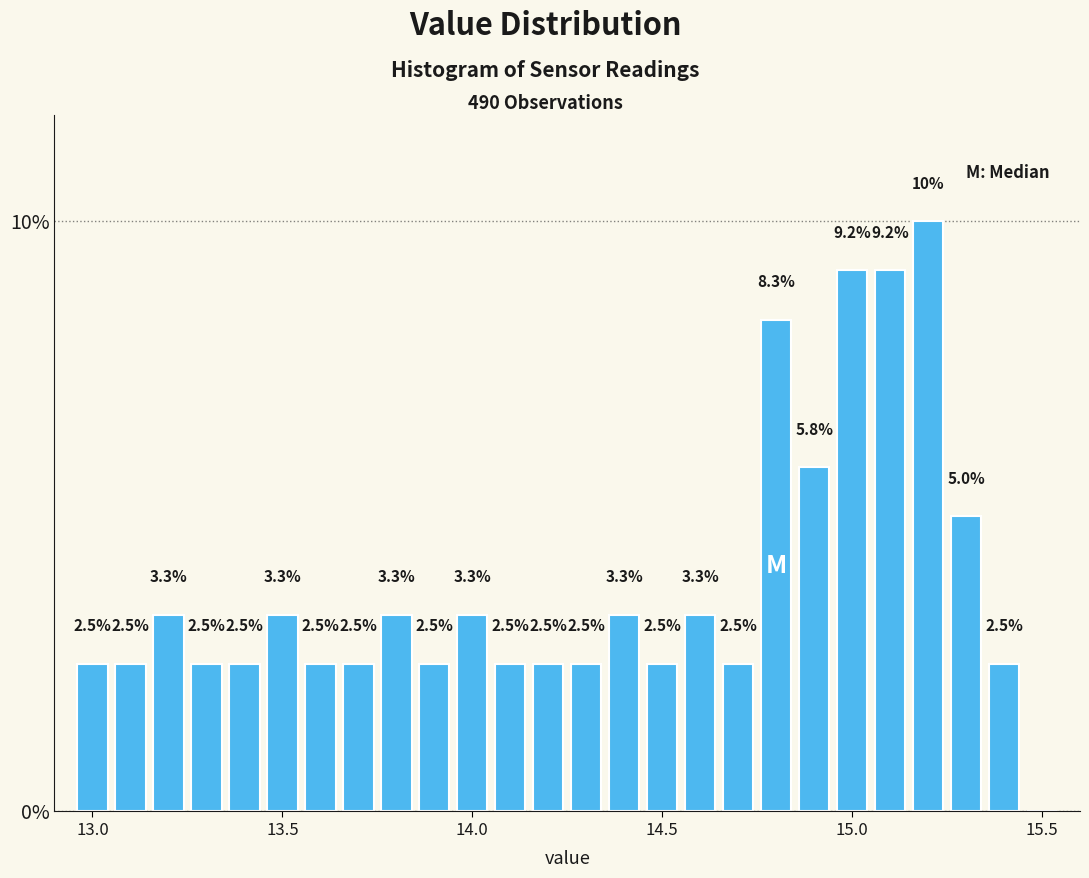

Around what value on the x-axis is the tallest bar? Give the approximate position of its centre, as read against the axis.

15.20